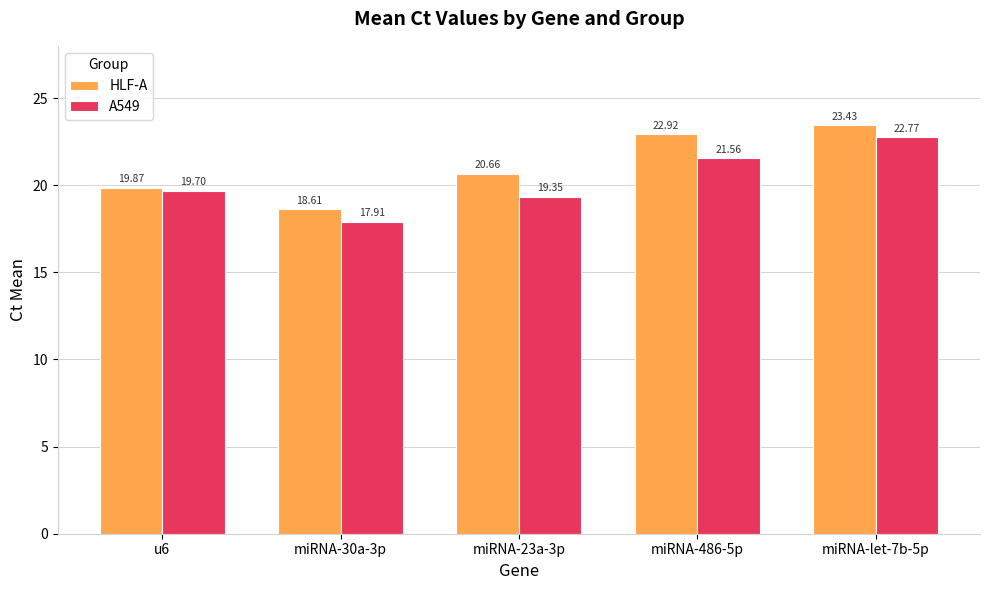

Between u6 and miRNA-23a-3p, which series saw the biggest shift?

HLF-A